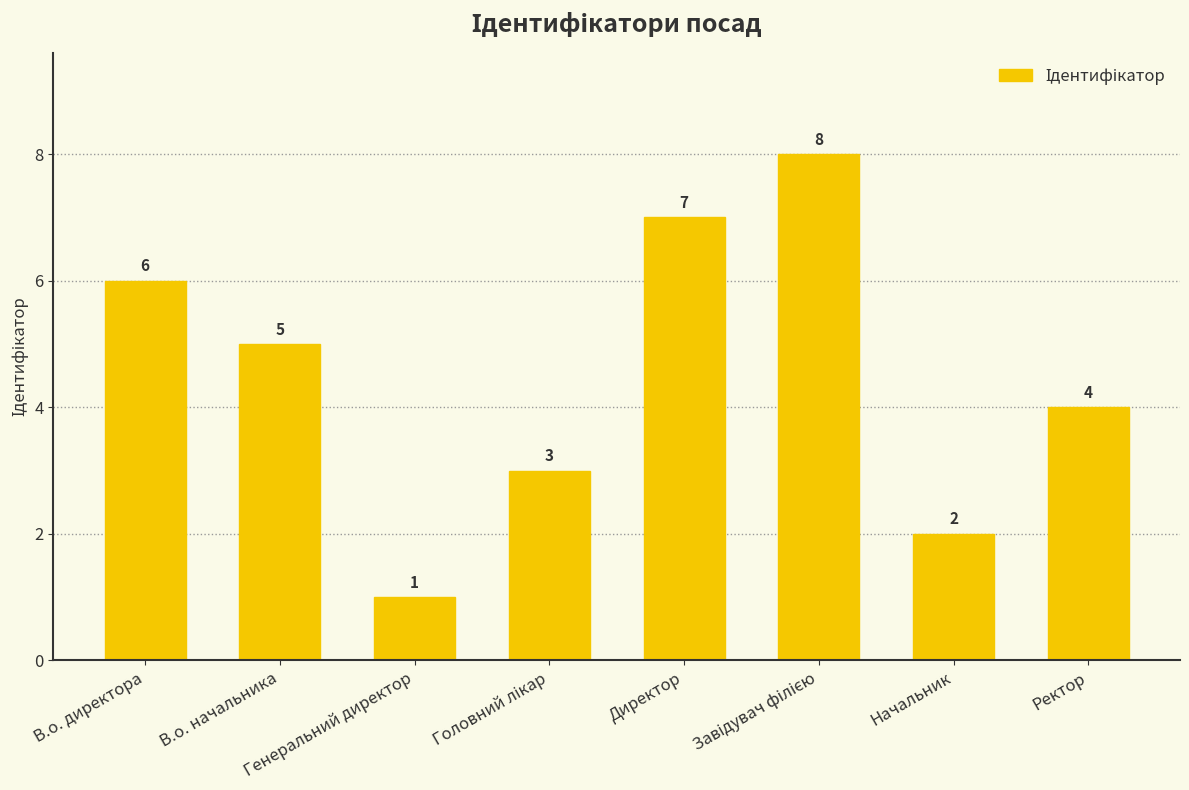

What is the maximum value shown in the chart?

8